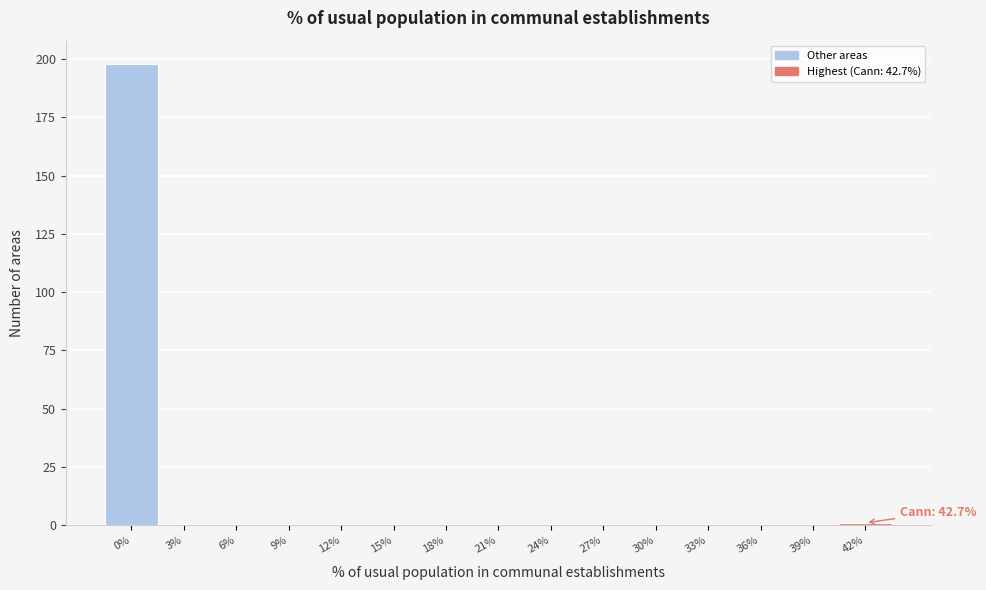

Reading left to right, transcribe all the data shown in this chart.

0%=198	3%=0	6%=0	9%=0	12%=0	15%=0	18%=0	21%=0	24%=0	27%=0	30%=0	33%=0	36%=0	39%=0	42%=1